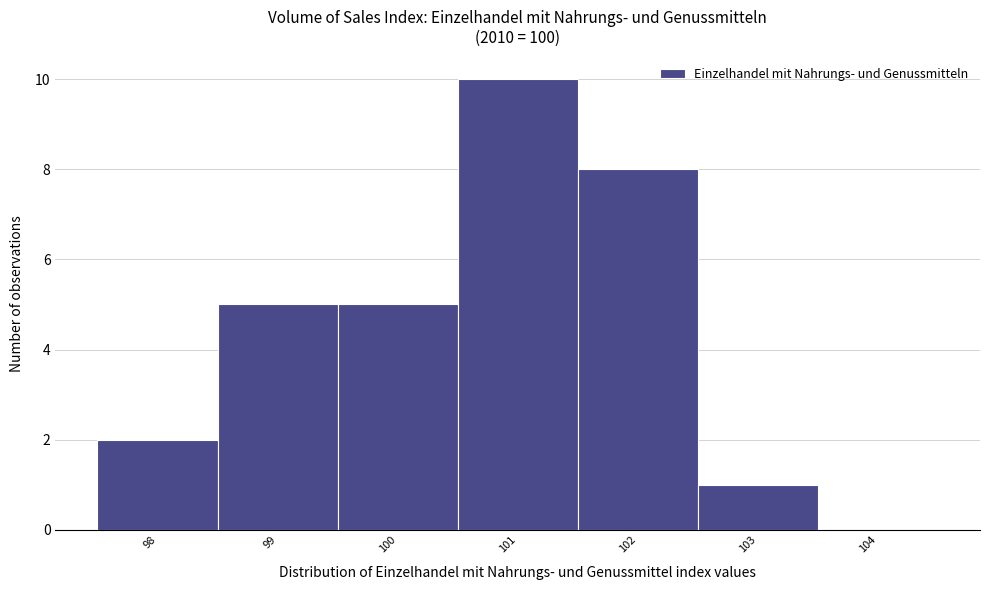

Reading left to right, transcribe all the data shown in this chart.

98=2	99=5	100=5	101=10	102=8	103=1	104=0